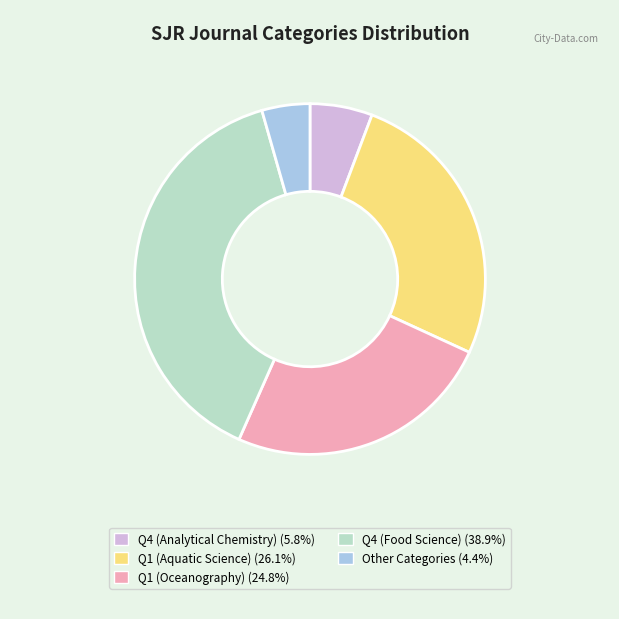

Rank the categories by value from highest to lowest.

Q4 (Food Science), Q1 (Aquatic Science), Q1 (Oceanography), Q4 (Analytical Chemistry), Other Categories